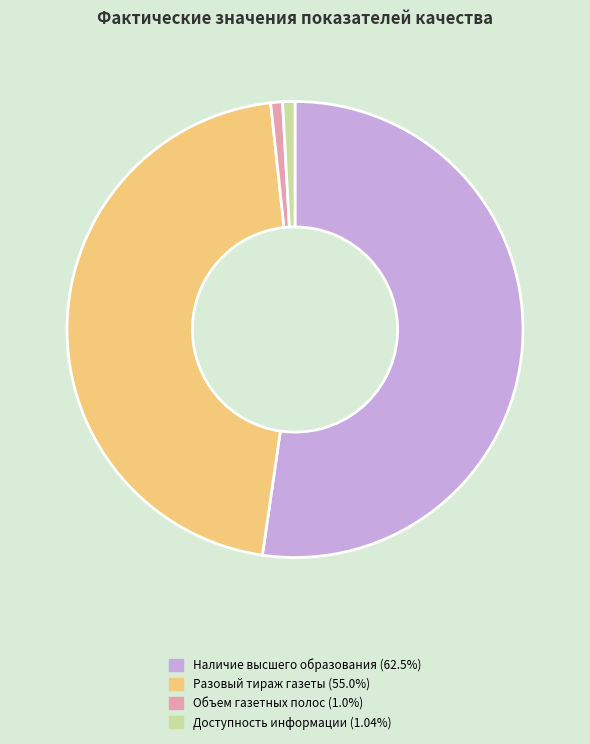

Do Доступность информации (1.04%) and Объем газетных полос (1.0%) together represent more than half of the pie?

No